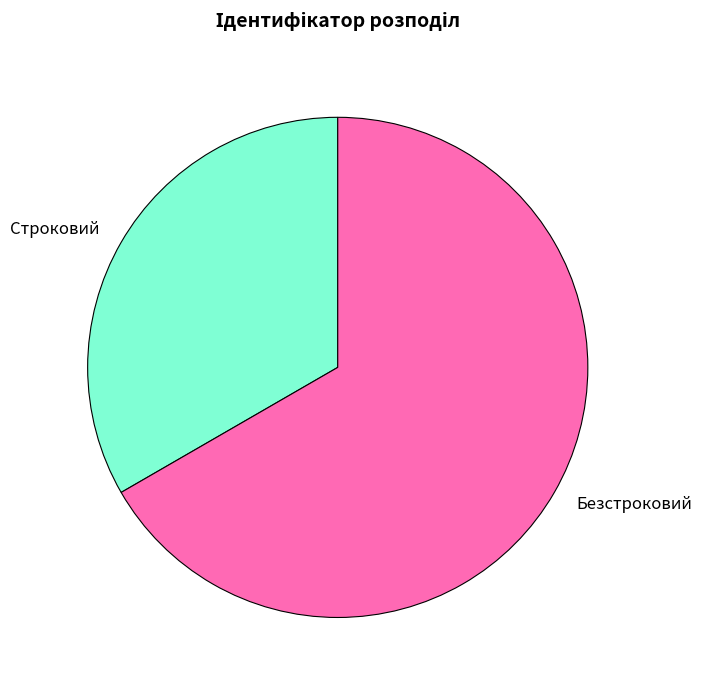

Approximately how many times larger is the value at Безстроковий compared to Строковий?

2.0